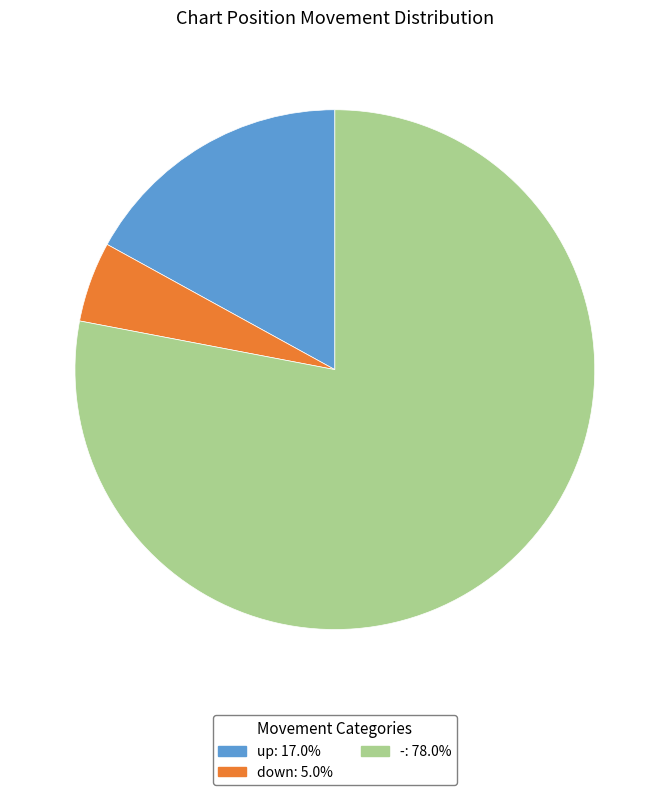

What is the ratio of the value at - to the value at up?

4.6